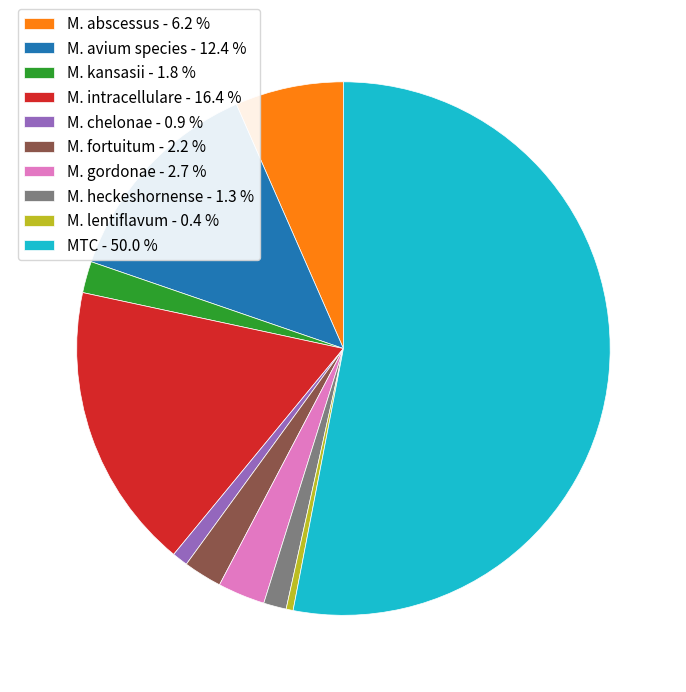

How many slices are in this pie chart?

10